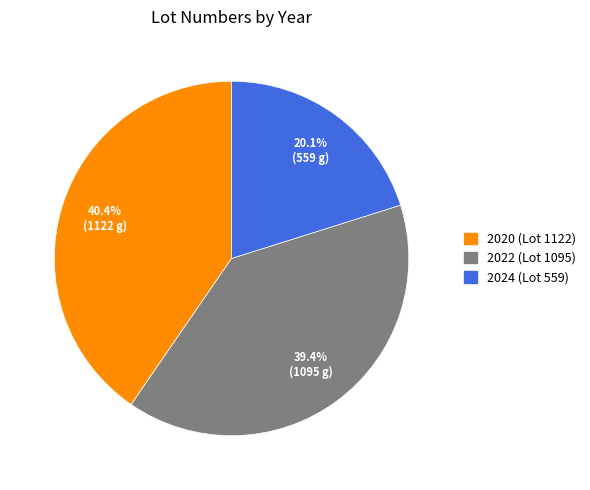

Which slice is the largest?

2020 (Lot 1122)